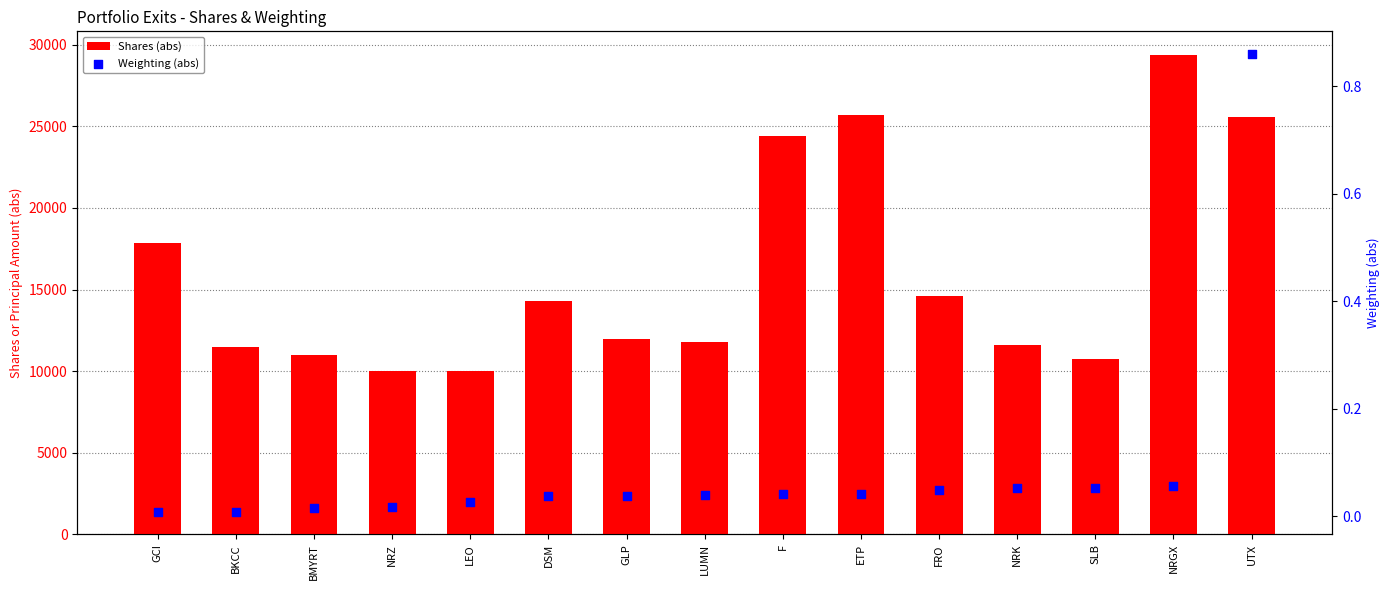

What is the total value across all series at BKCC?

11500.0